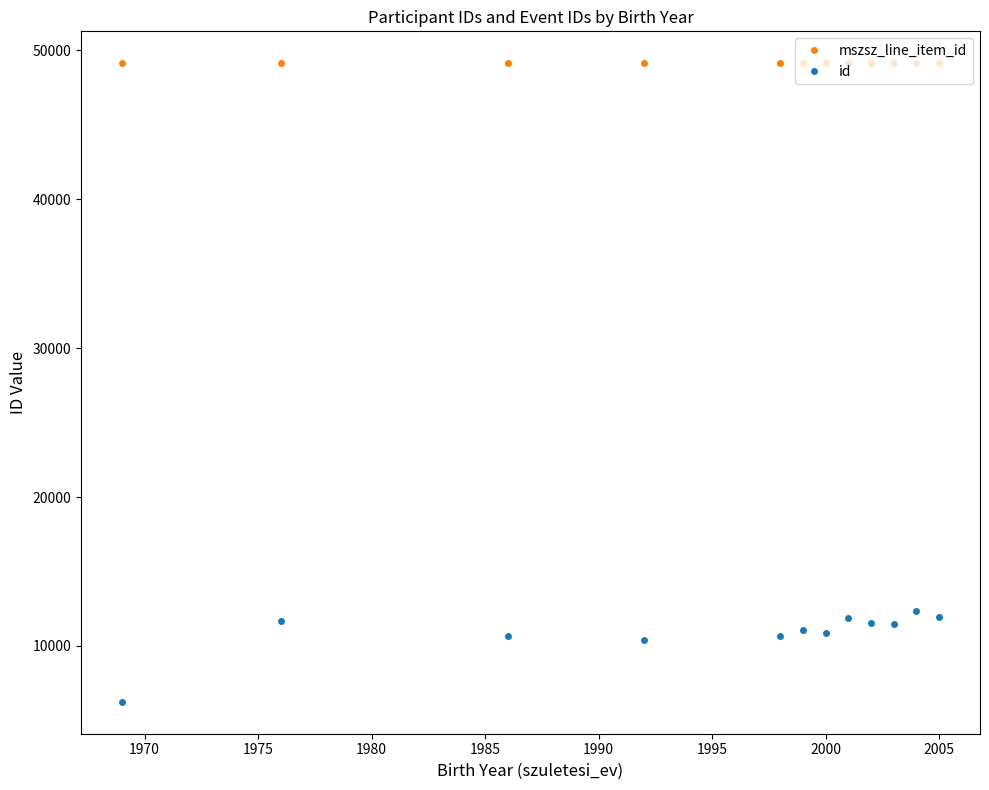

Rank the series by their maximum value, from highest to lowest.

mszsz_line_item_id, id